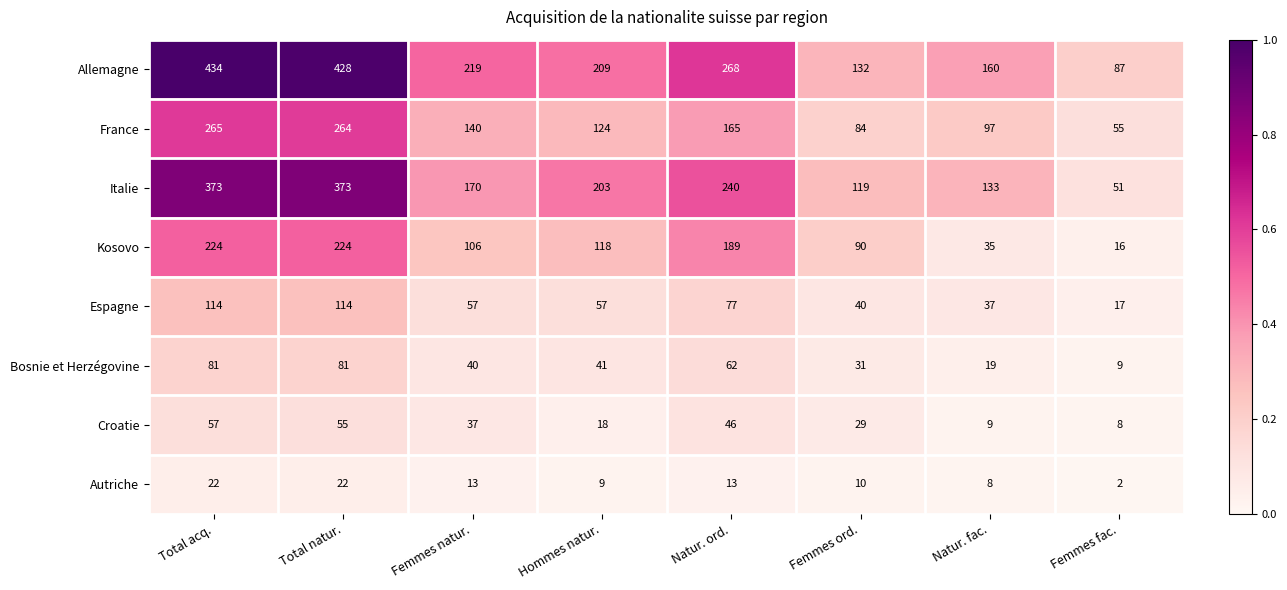

At Natur. ord., list the series in order from smallest to largest.

Autriche, Croatie, Bosnie et Herzégovine, Espagne, France, Kosovo, Italie, Allemagne